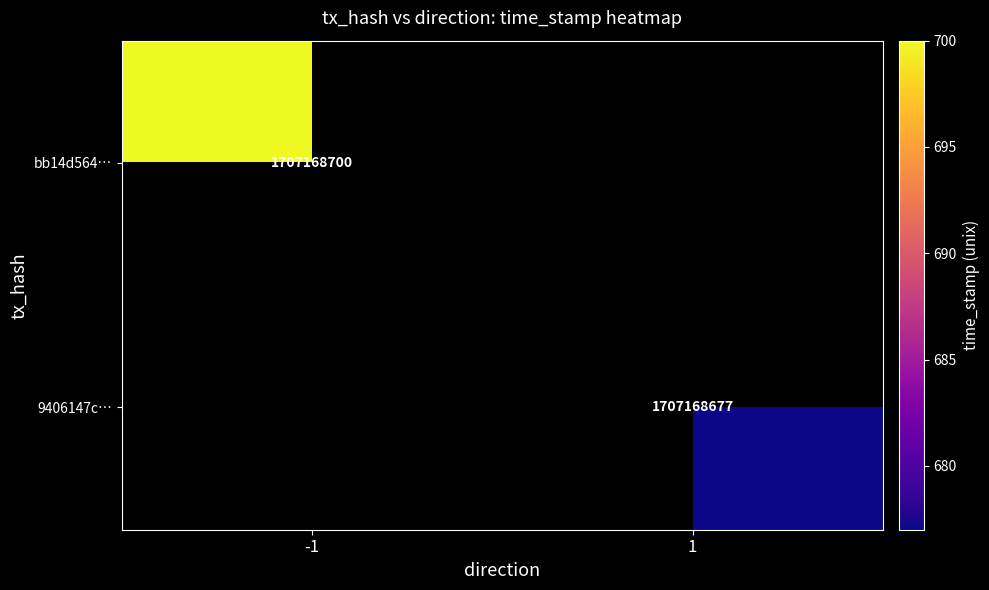

At which label does 1 reach its peak?

1